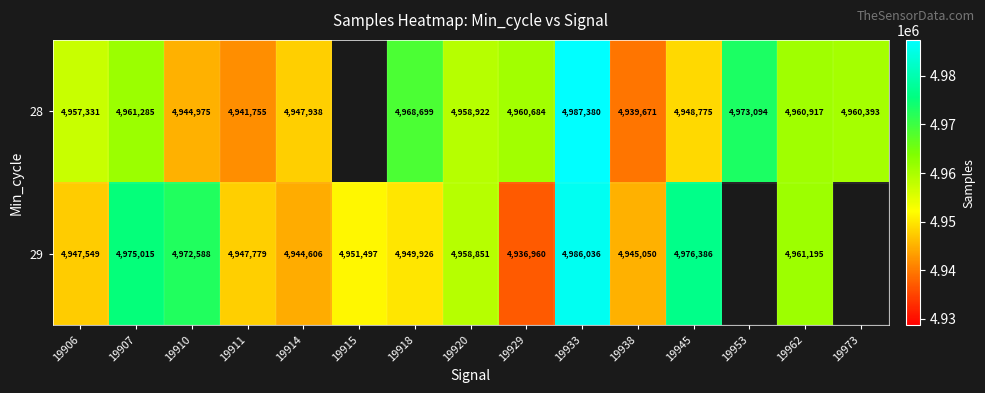

At how many categories does at least one series exceed 4961429?

6